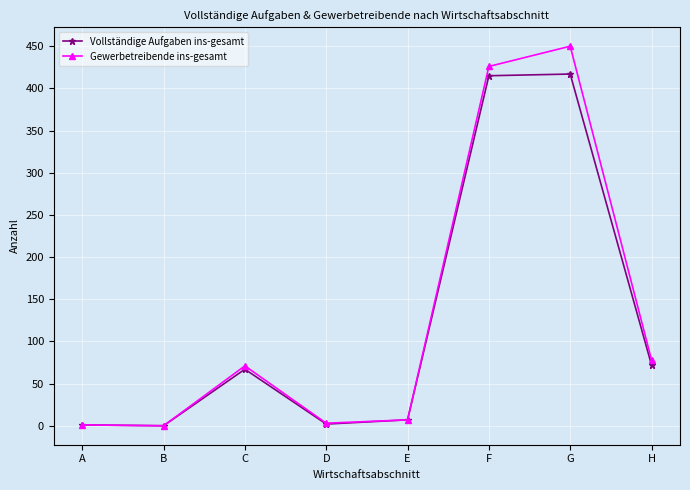

Is this an area chart (filled region under the line)?

No